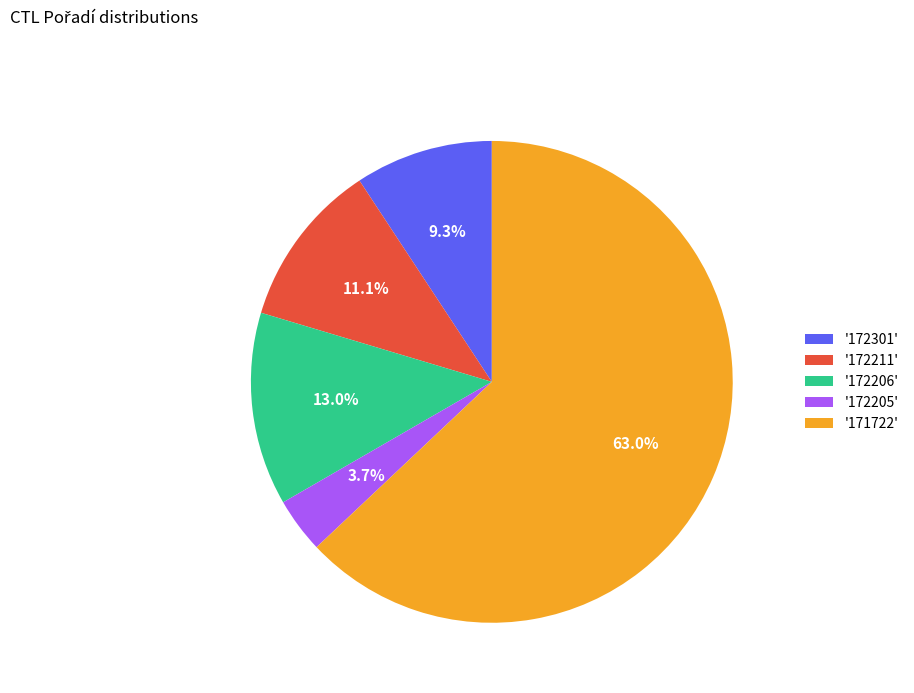

Rank the categories by value from highest to lowest.

'171722', '172206', '172211', '172301', '172205'